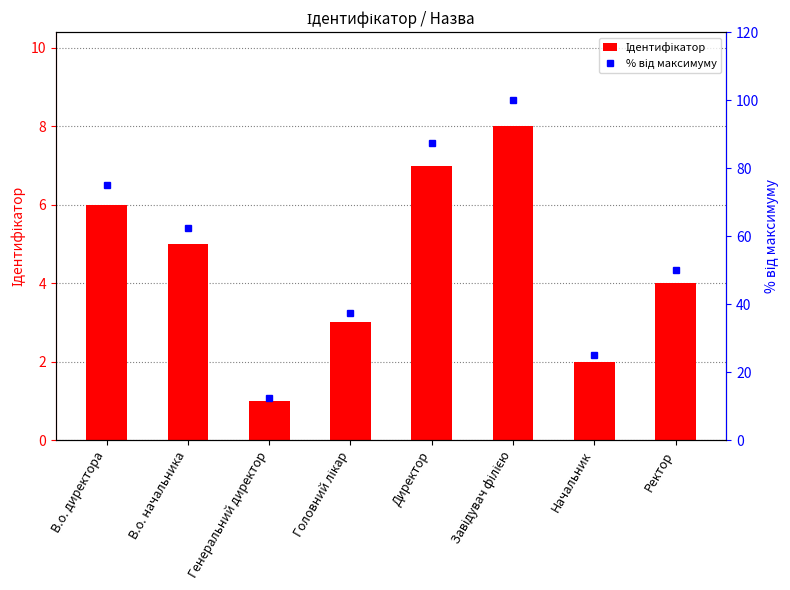

List the series in order of their peak value, lowest first.

Ідентифікатор, % від максимуму